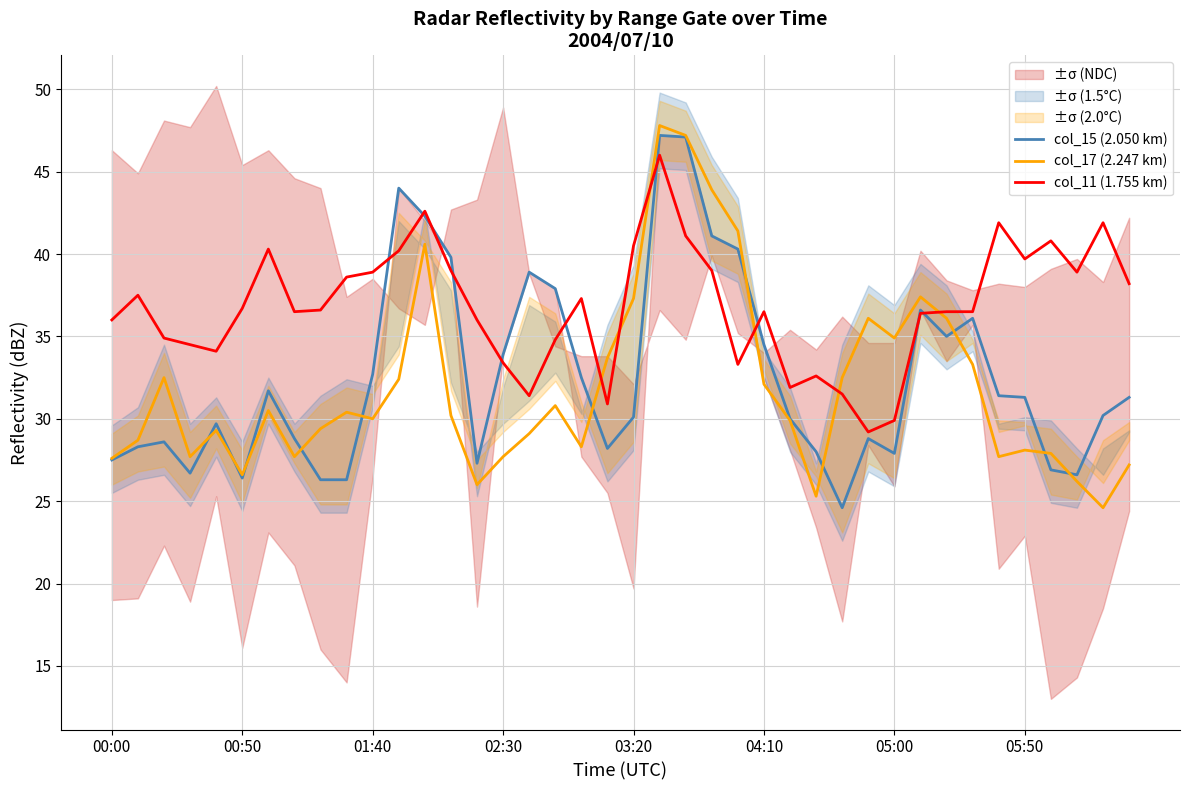

The value of col_17 (2.247 km) at 00:00 is 15.6. True or false?

False